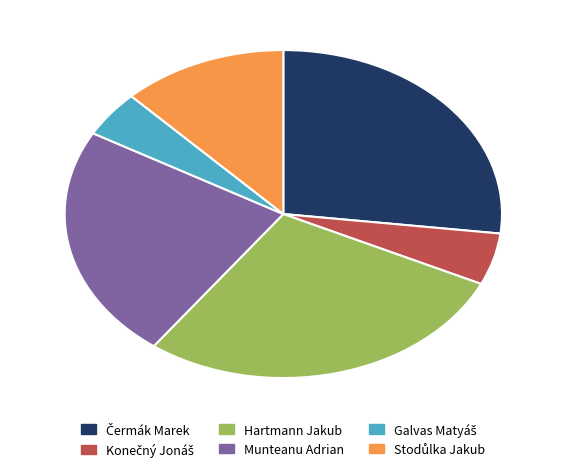

Does any single category account for the majority?

No